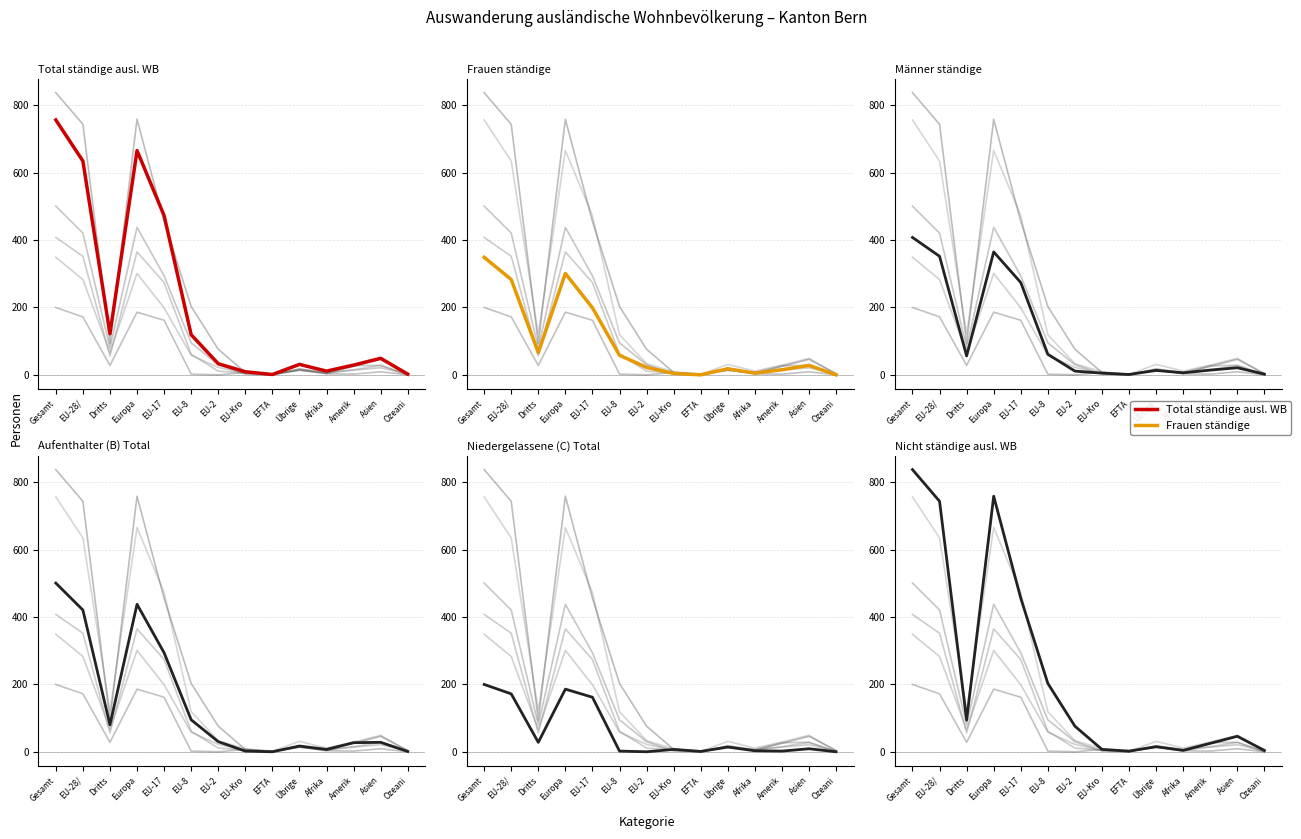

Where is the first local maximum for Total ständige ausl. WB?

Europa